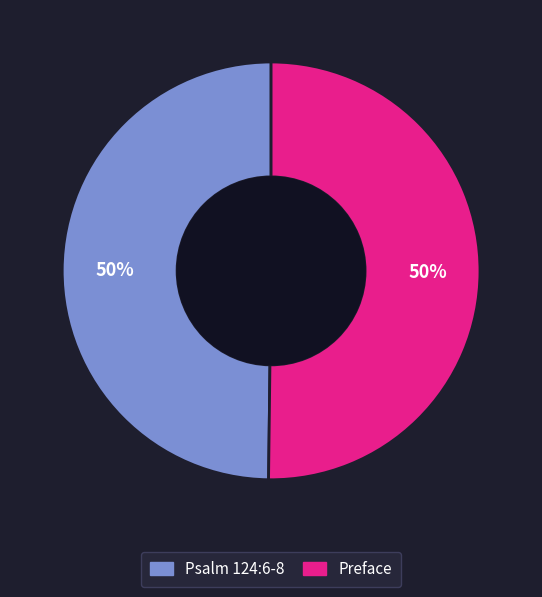

The Preface slice represents 41% of the pie. True or false?

False